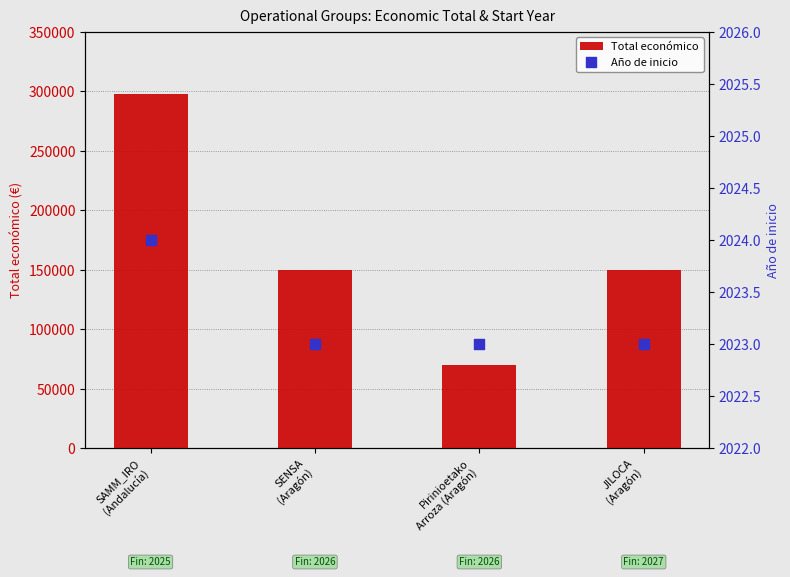

At which category is the sum across all series the highest?

SAMM_IRO
(Andalucía)